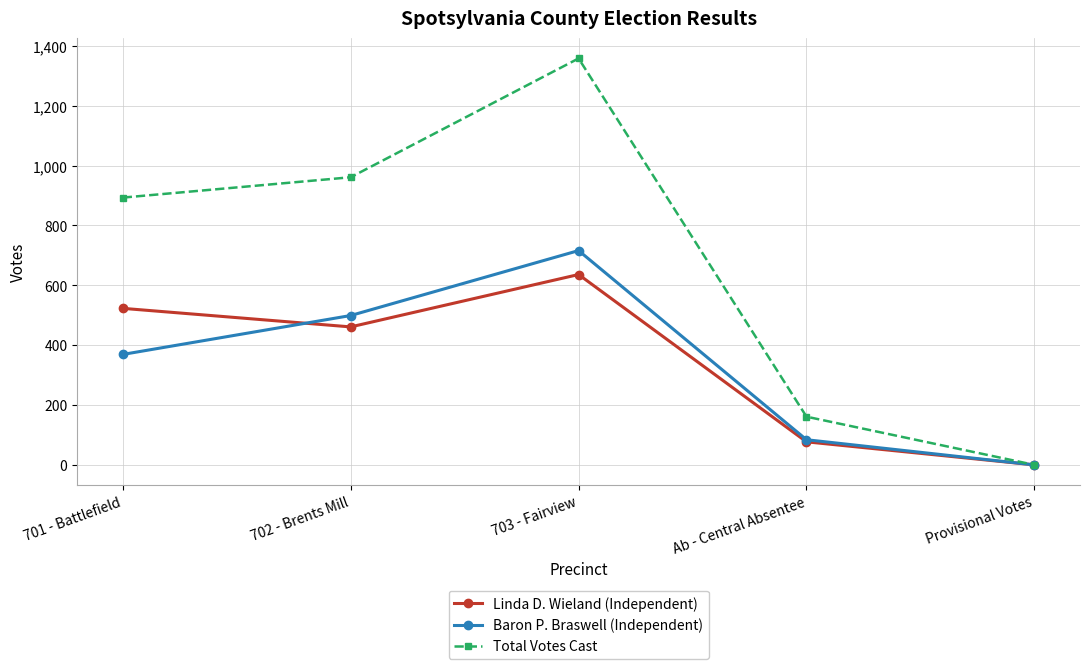

Is it true that Baron P. Braswell (Independent) equals 499 at 702 - Brents Mill?

True